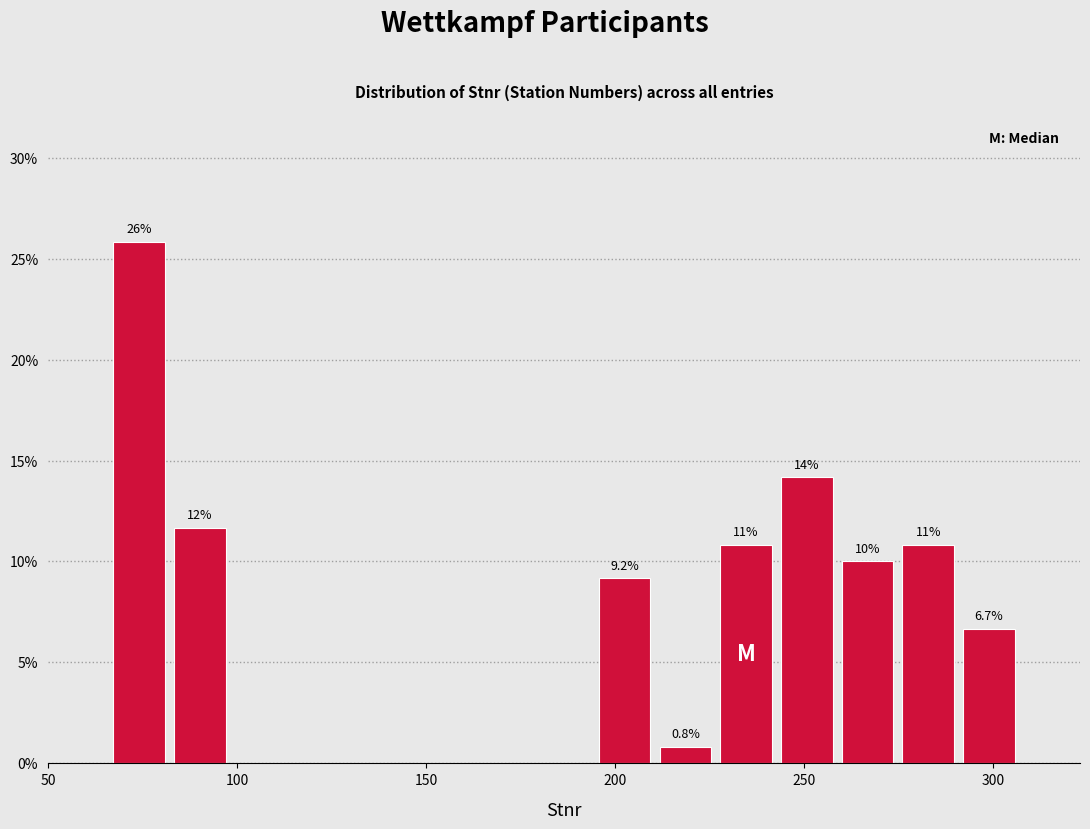

Around what value on the x-axis is the tallest bar? Give the approximate position of its centre, as read against the axis.

75